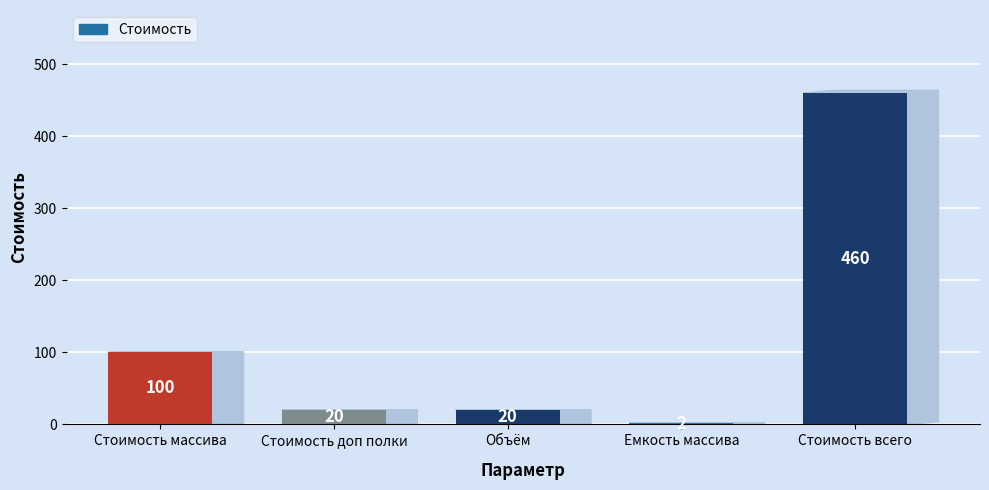

Approximately how many times larger is the value at Объём compared to Стоимость доп полки?

1.0